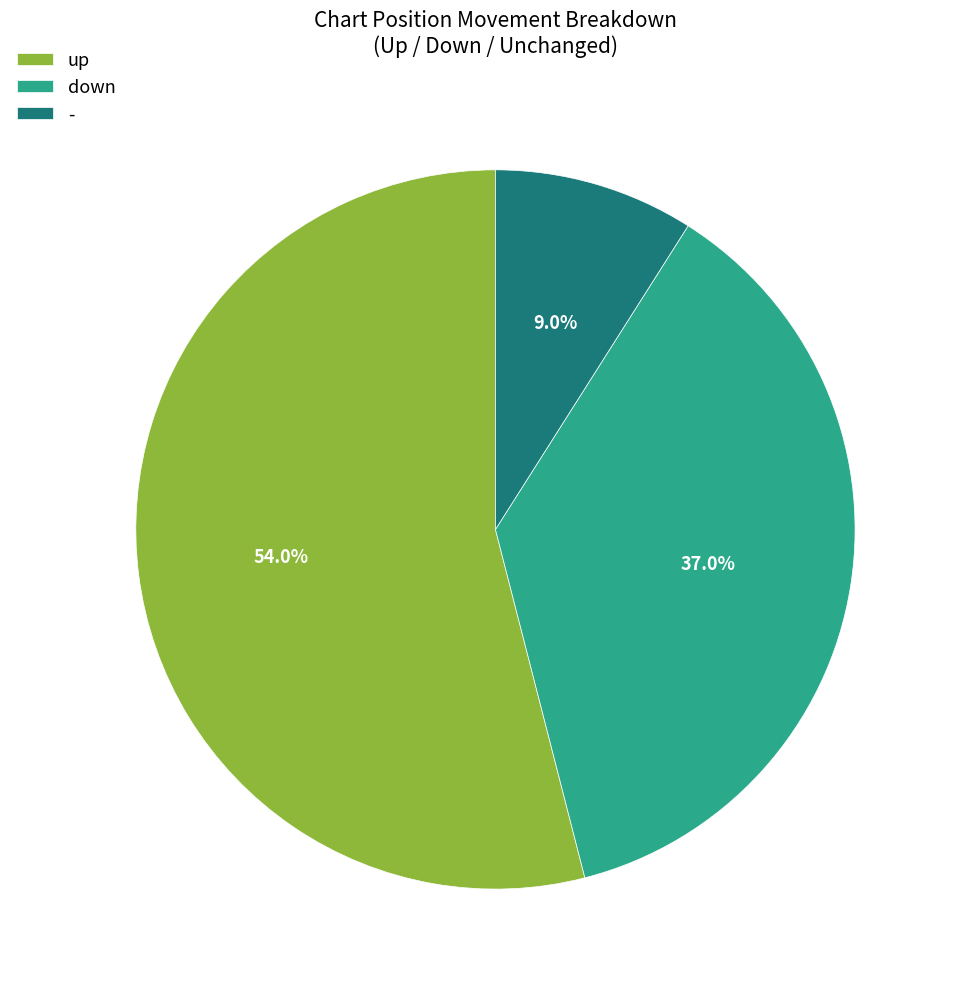

Does up account for over 50% of the chart?

Yes